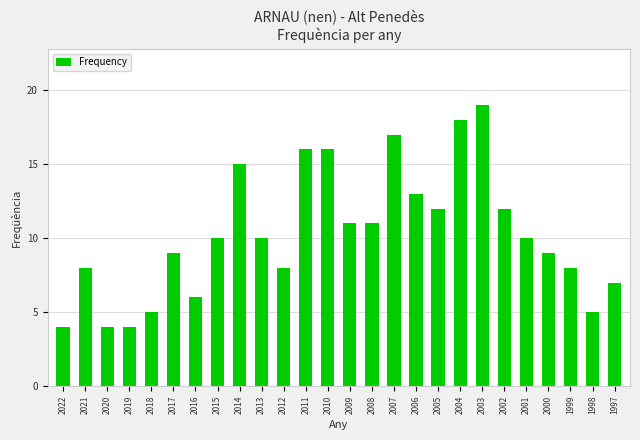

The value at 2019 is 4. True or false?

True